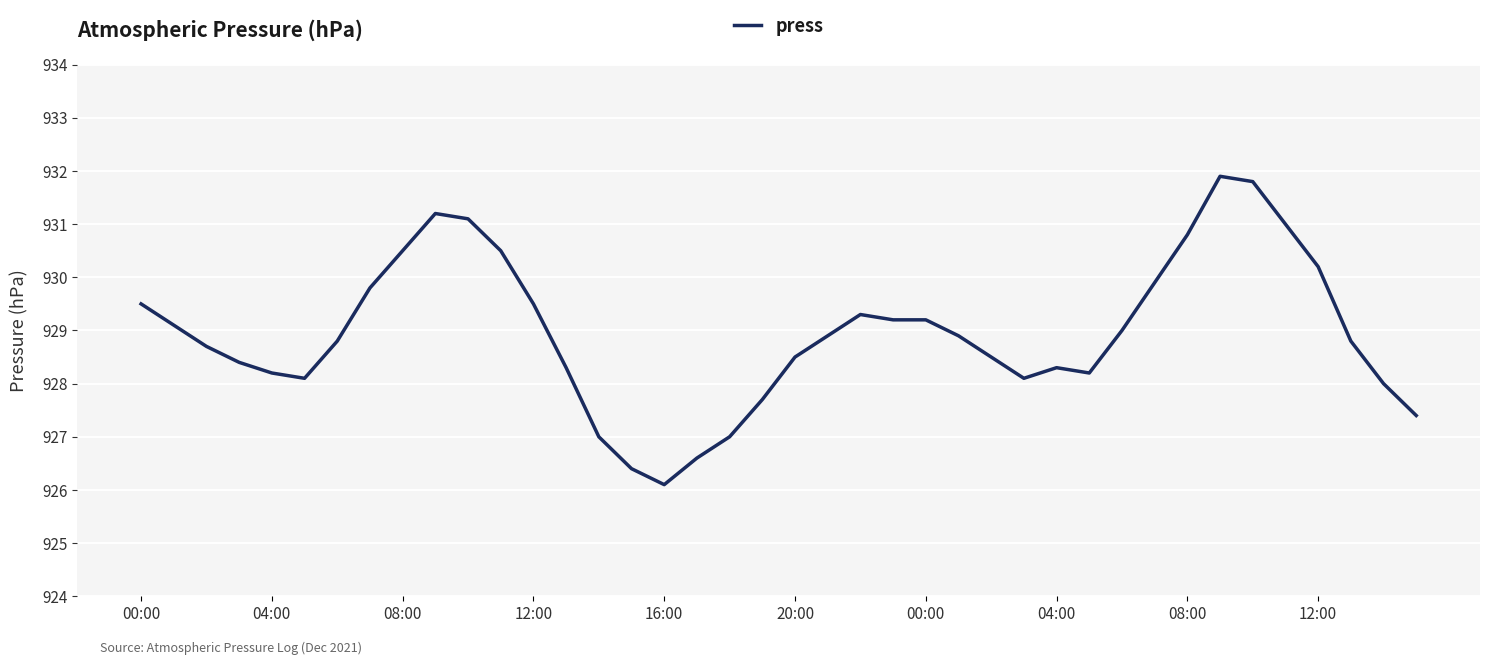

How many lines are shown in the chart?

1